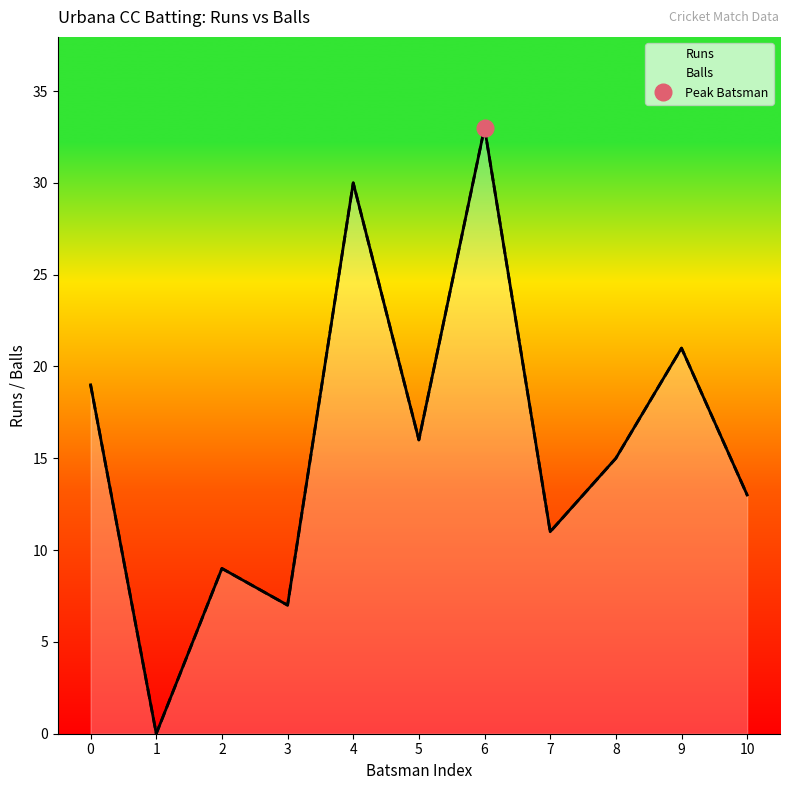

What is the difference between the maximum and minimum values in the Balls series?

33